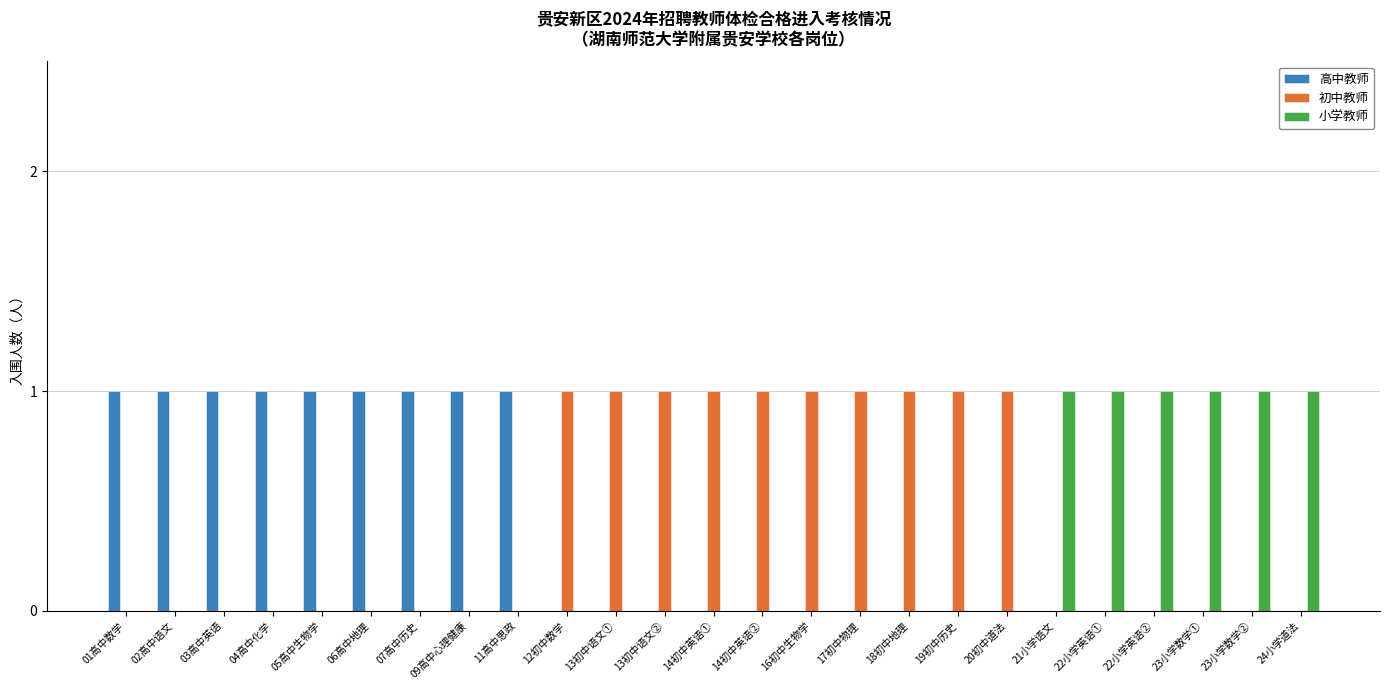

Is it true that 初中教师 equals 0 at 04高中化学?

True